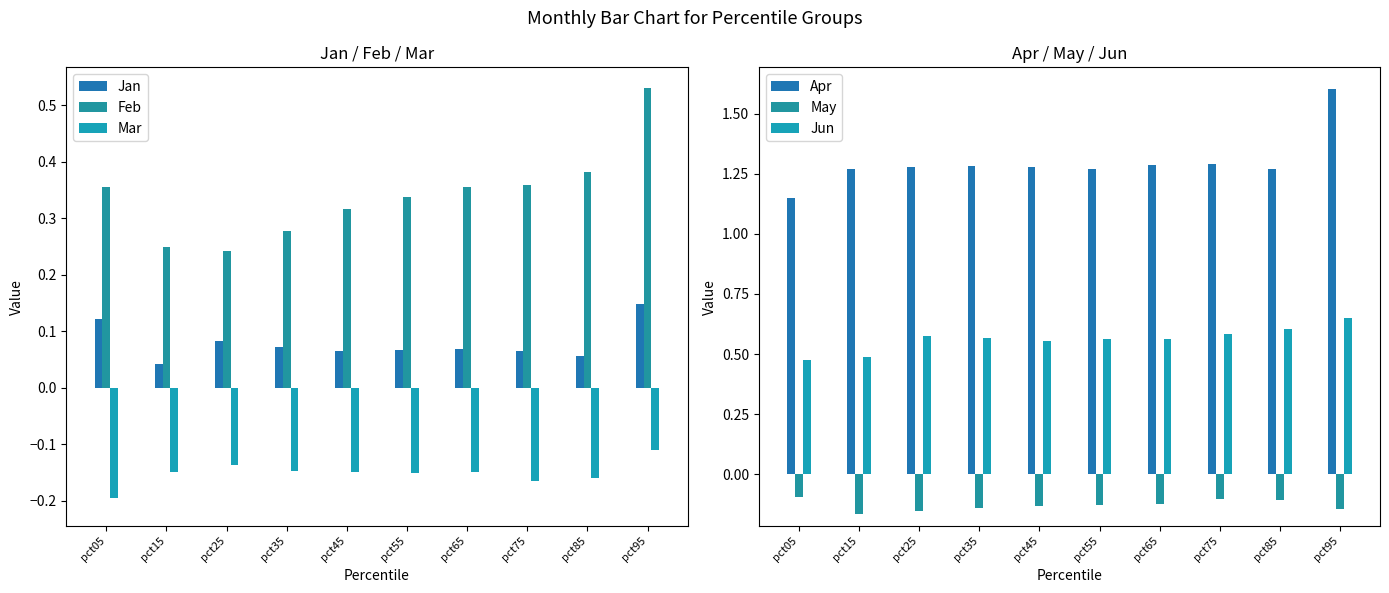

Are the bars horizontal?

No